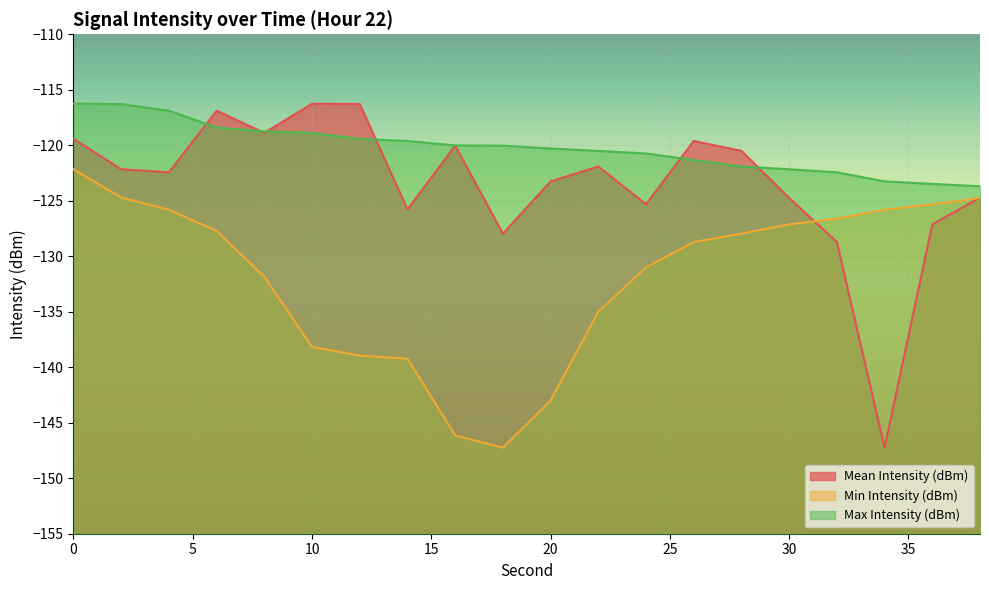

List the series in order of their overall mean, lowest first.

Min Intensity (dBm), Mean Intensity (dBm), Max Intensity (dBm)